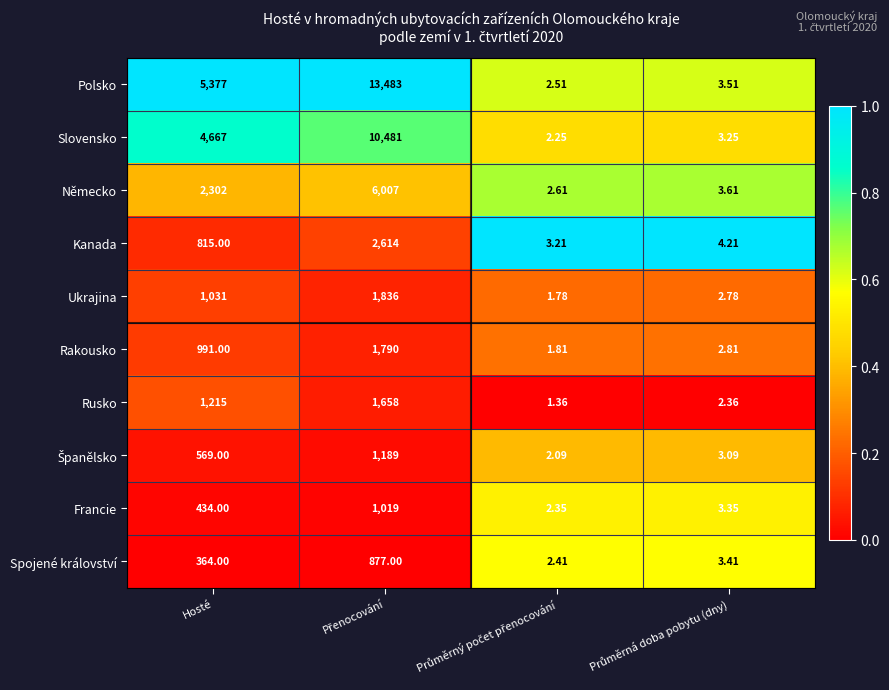

Which series has the largest range (max minus min)?

Polsko